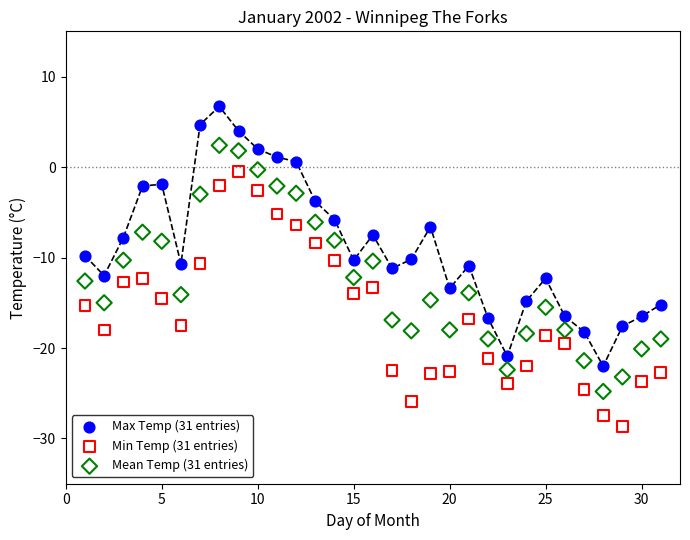

What is the X range (max minus min) for the scatter plot?

30.0